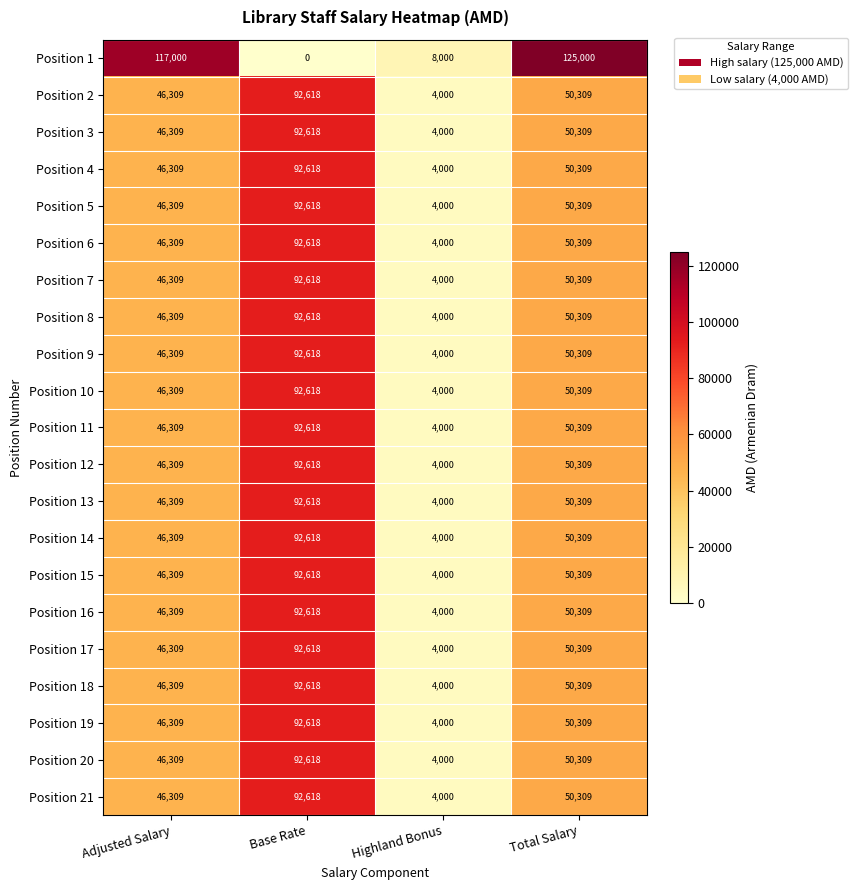

Which series has the largest range (max minus min)?

Position 1